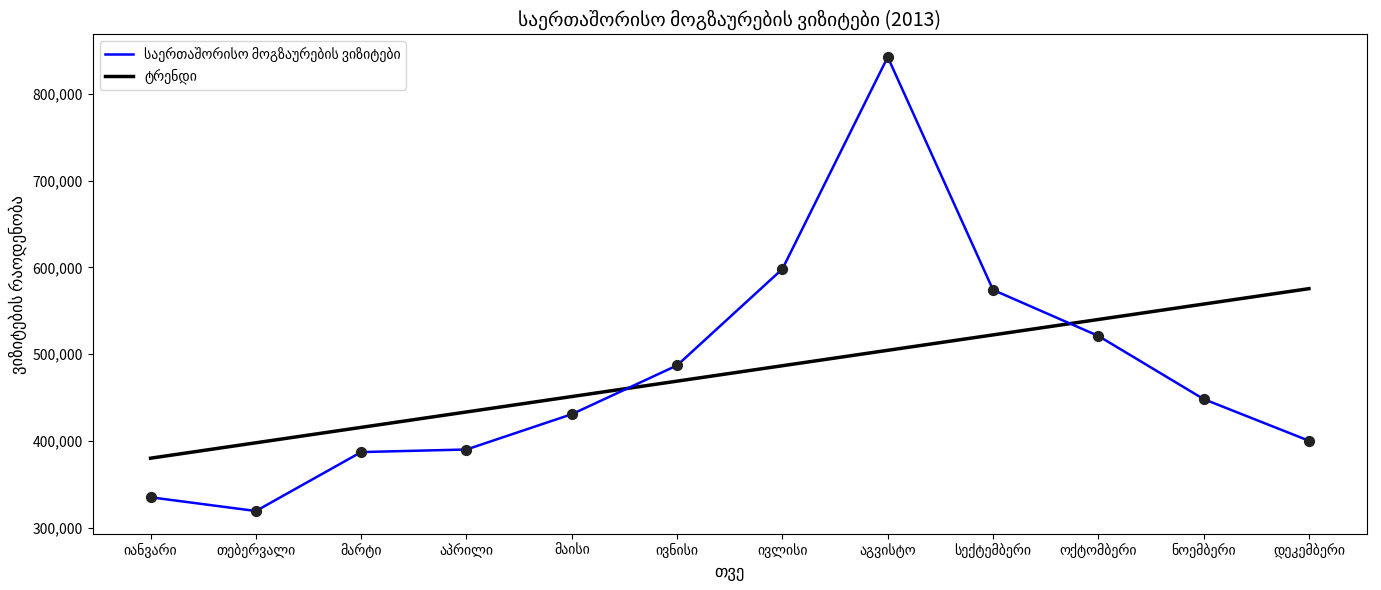

At how many categories does at least one series exceed 726245?

1